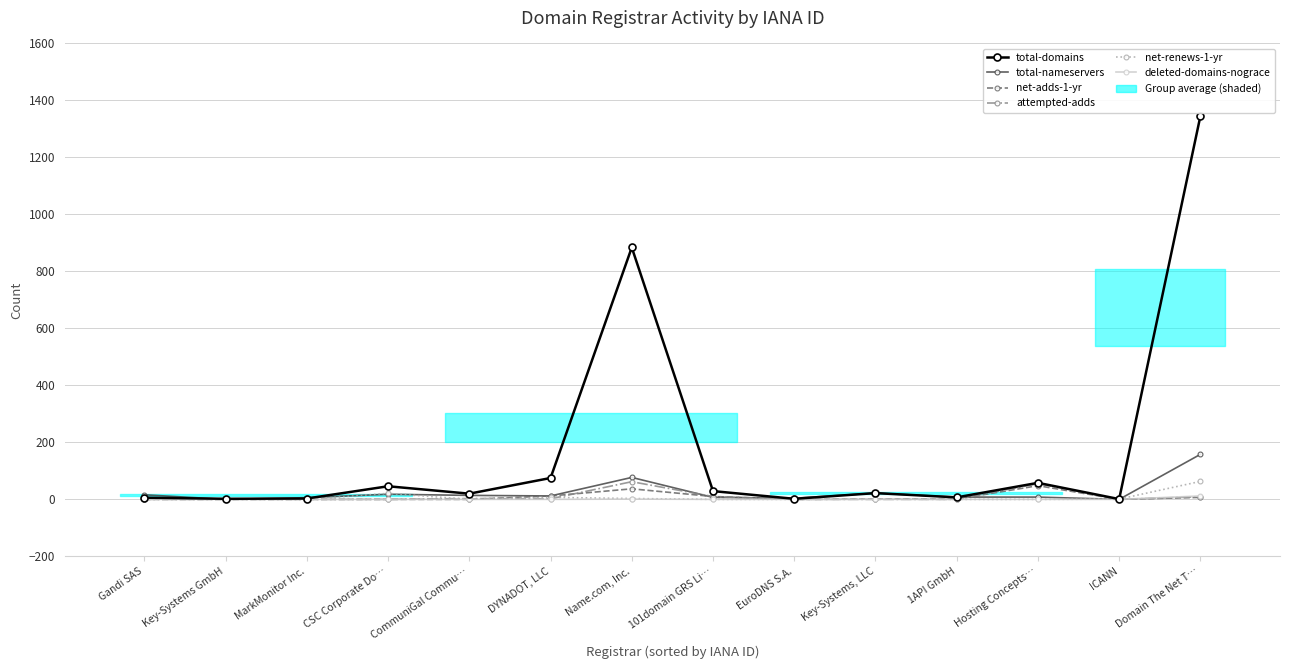

What are all the series names shown in the legend?

total-domains, total-nameservers, net-adds-1-yr, attempted-adds, net-renews-1-yr, deleted-domains-nograce